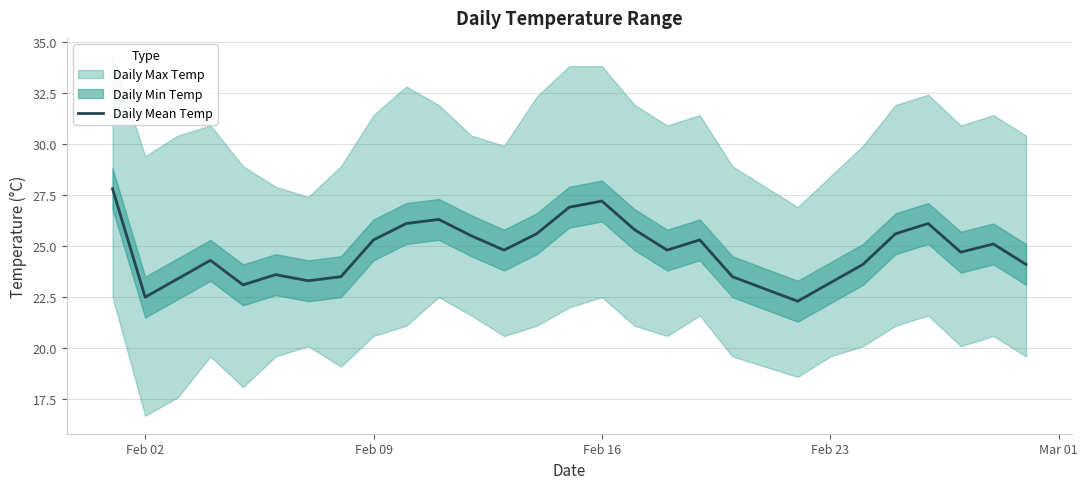

How many data points are less than 24?

10